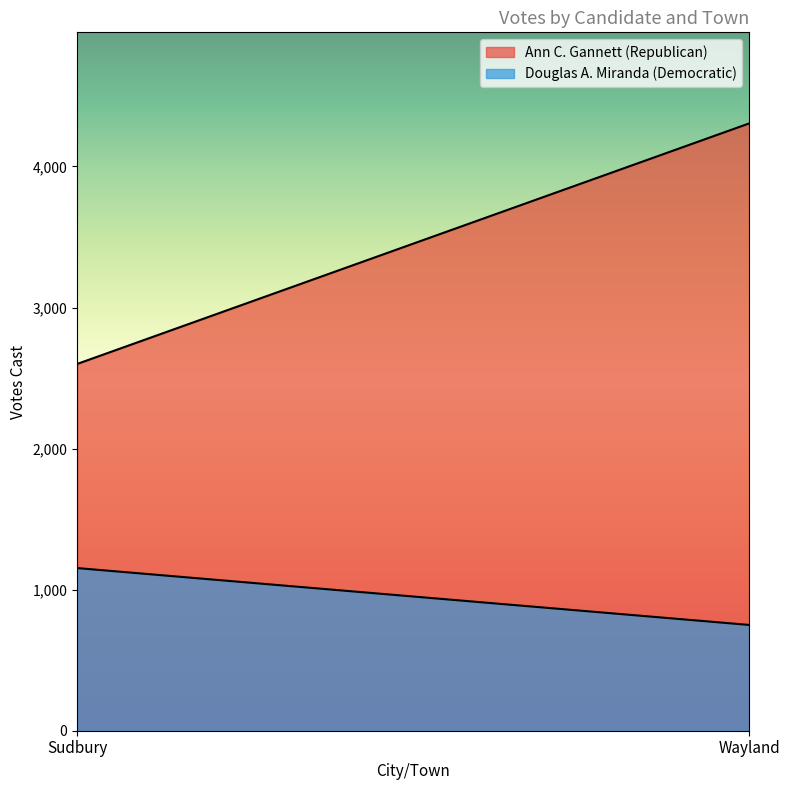

What is the sum of all Ann C. Gannett (Republican) values?

6905